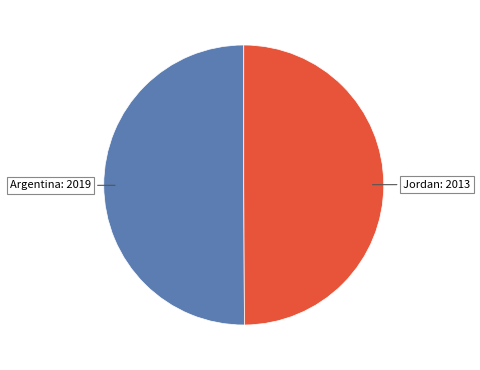

Count the number of slices in the pie.

2